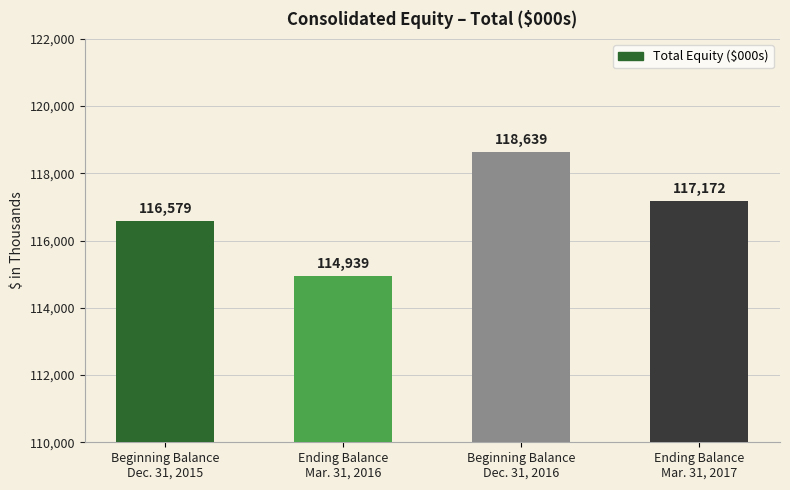

Rank the categories by value from highest to lowest.

Beginning Balance
Dec. 31, 2016, Ending Balance
Mar. 31, 2017, Beginning Balance
Dec. 31, 2015, Ending Balance
Mar. 31, 2016